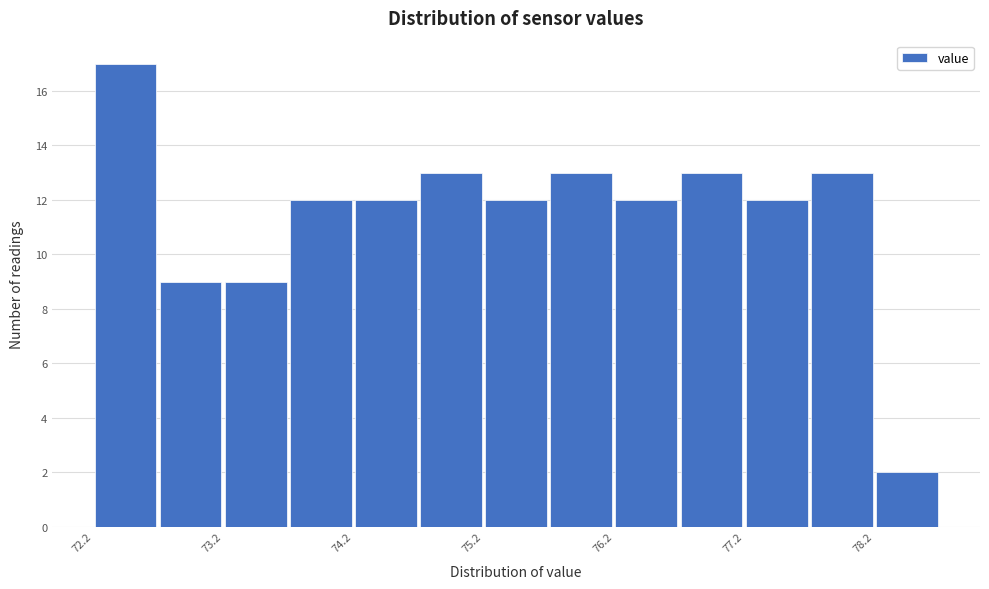

Reading left to right, transcribe this chart: for each bar, give the range it covers on the x-axis and its height. Neither the bar edges nor the heights are printed on the chart, so give them approximately, as read against the axes.

72.24 to 72.74: 17
72.74 to 73.24: 9
73.24 to 73.74: 9
73.74 to 74.24: 12
74.24 to 74.74: 12
74.74 to 75.24: 13
75.24 to 75.74: 12
75.74 to 76.24: 13
76.24 to 76.74: 12
76.74 to 77.24: 13
77.24 to 77.74: 12
77.74 to 78.24: 13
78.24 to 78.74: 2